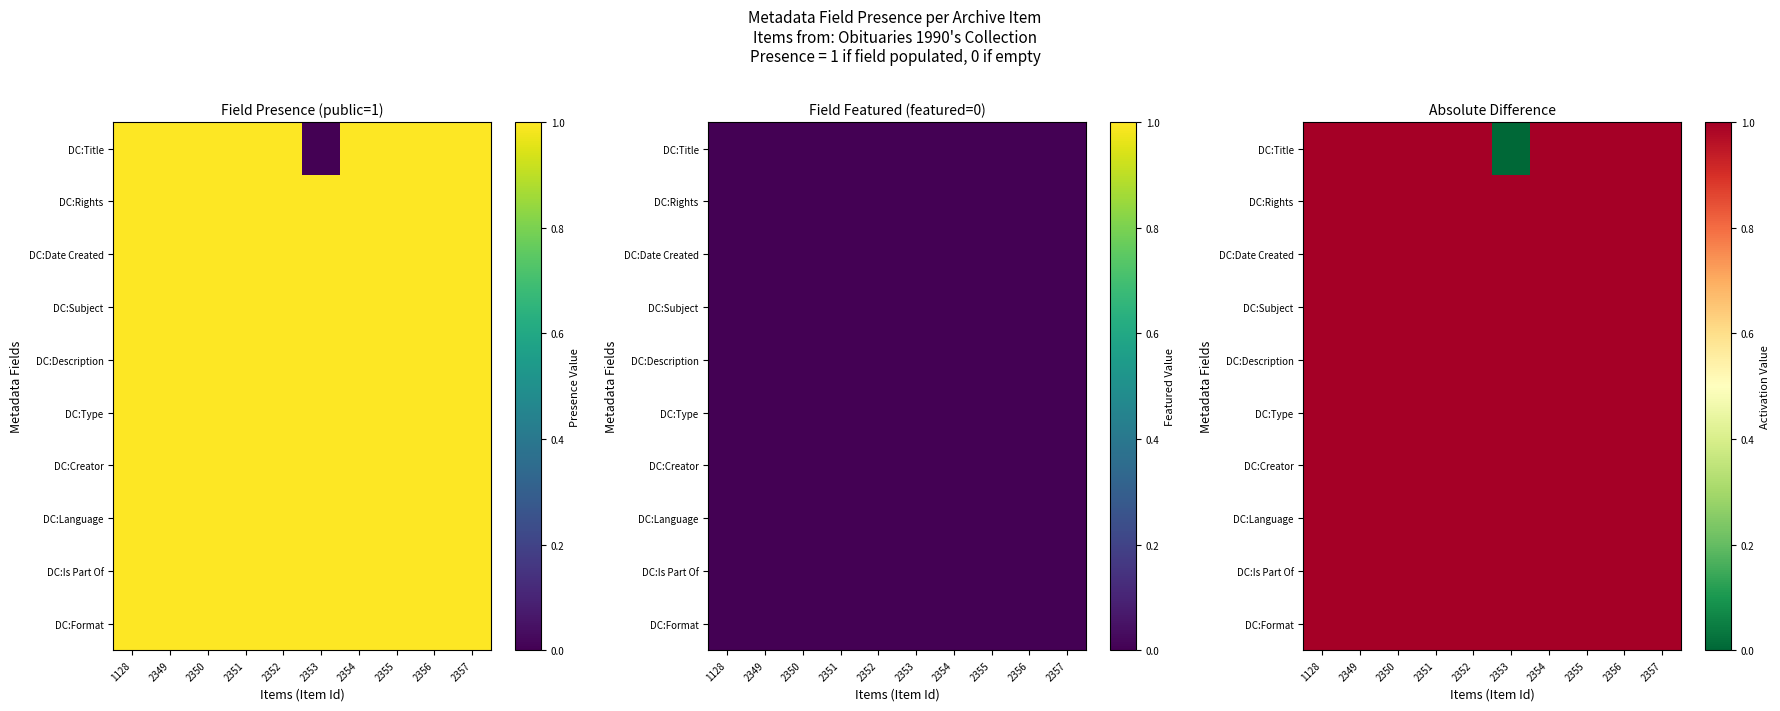

Count the DC:Title values in the range 1 to 2.

9